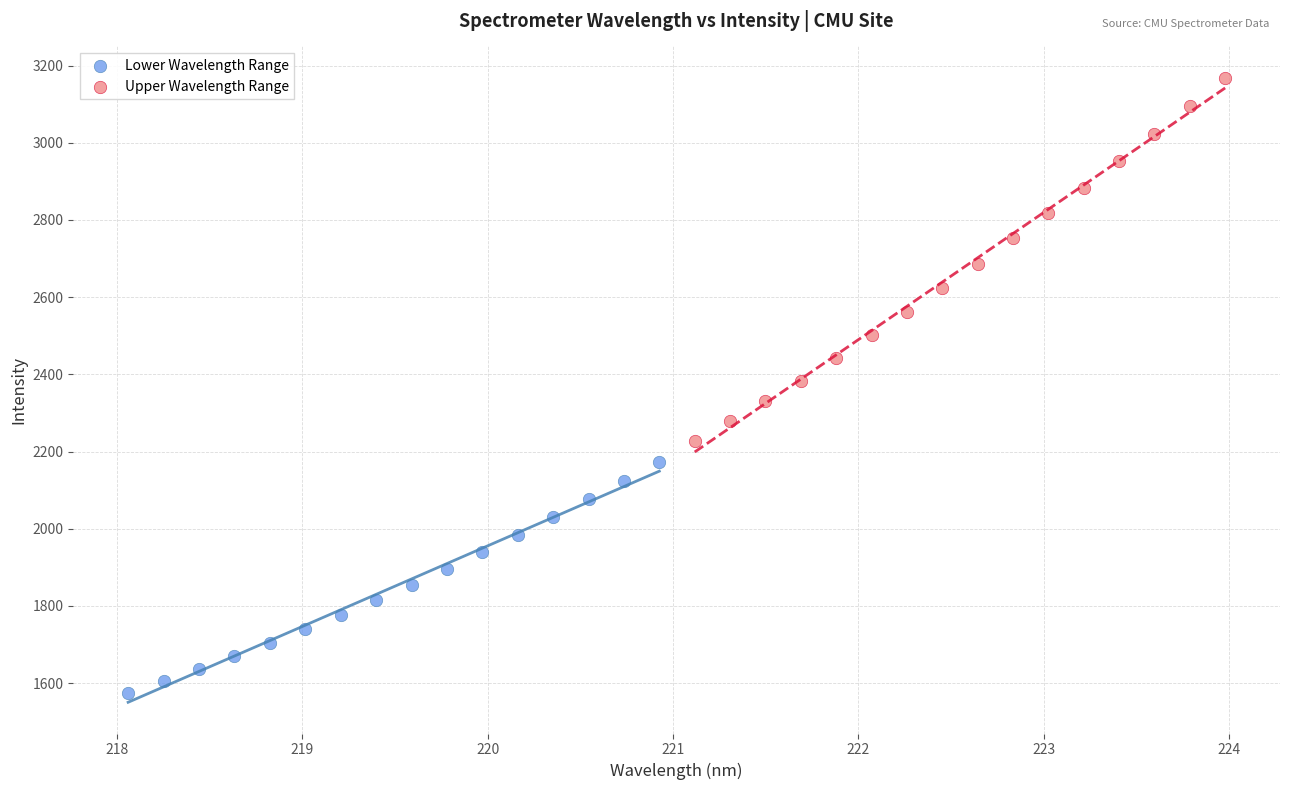

Which series contains the highest Y value?

Upper Wavelength Range